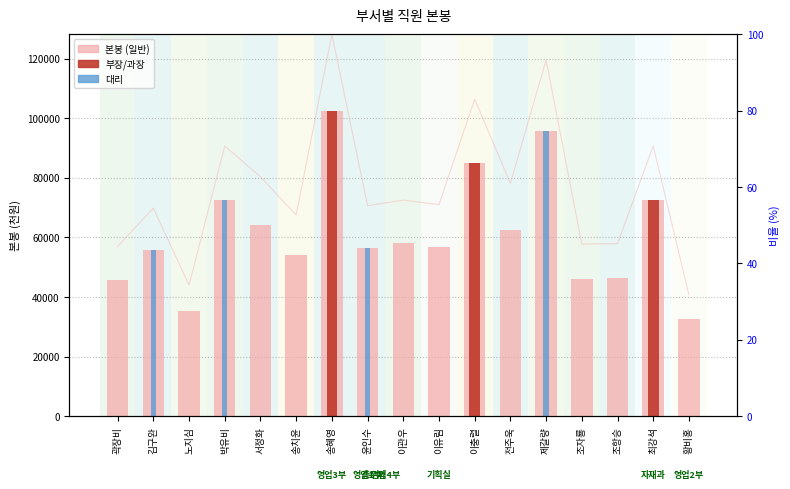

How many bars are there in total?

51